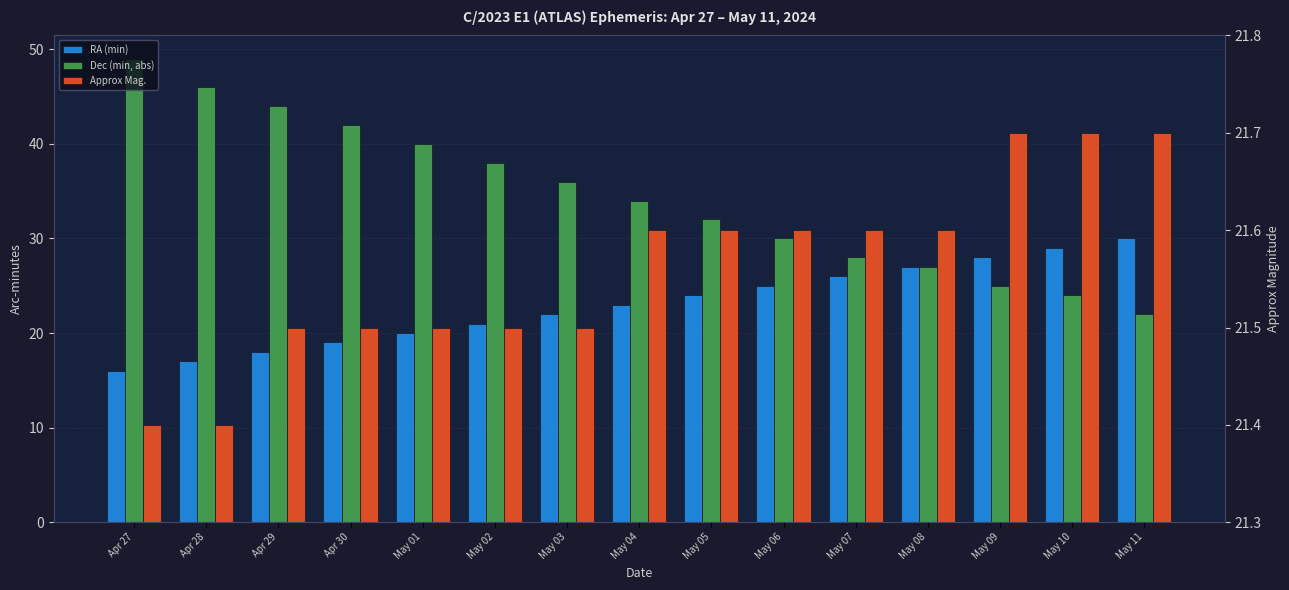

Which category has the highest value in the Approx Mag. series?

May 09